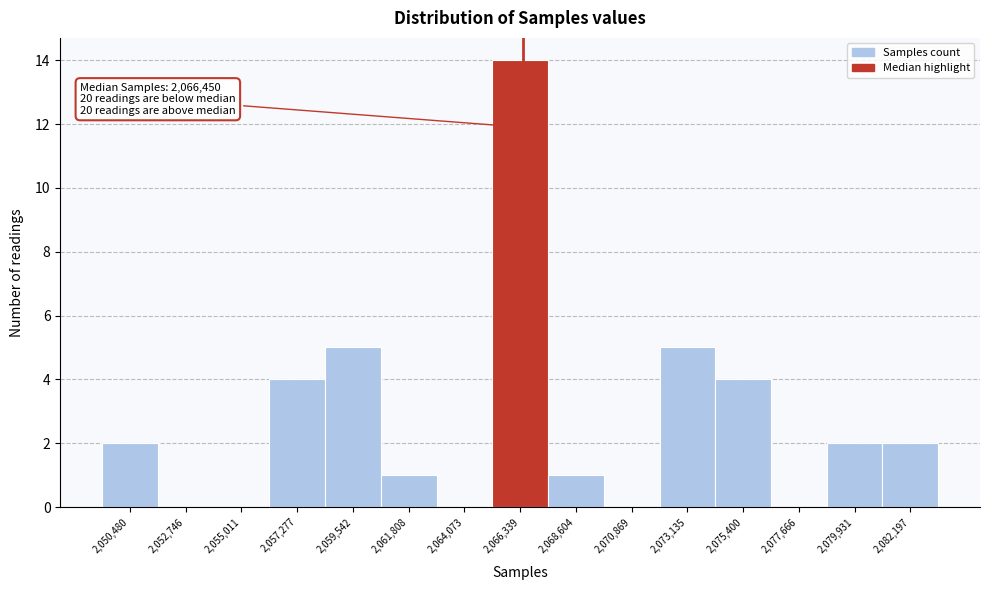

Which range on the x-axis has the tallest bar?

2065000 to 2067500